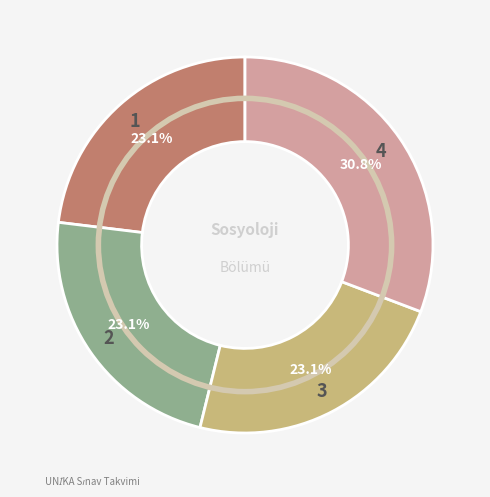

Does any single category account for the majority?

No